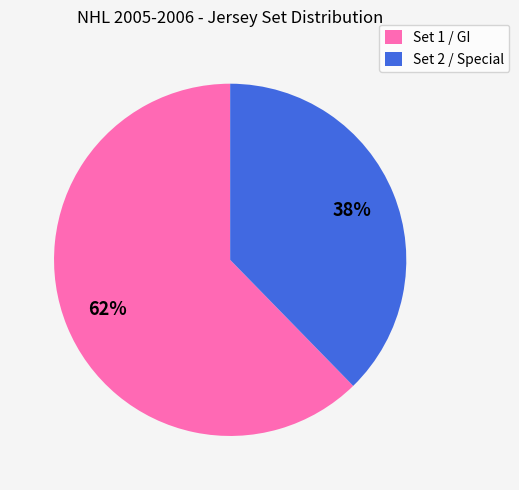

Is it true that Set 1 / GI is 51% of the pie?

False